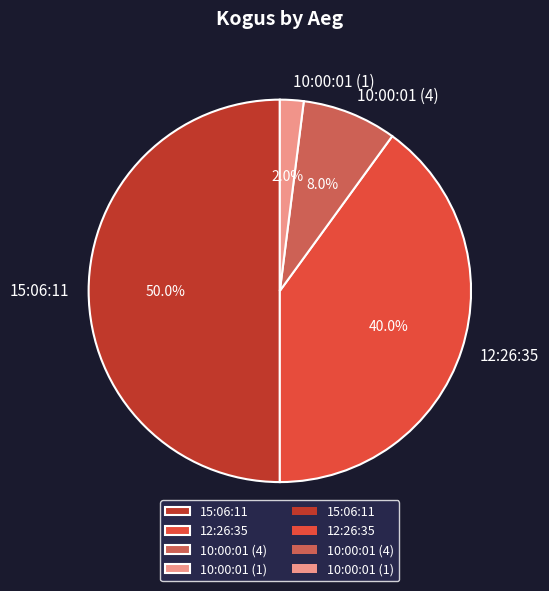

What is the total percentage of 15:06:11 and 12:26:35?

90.0%